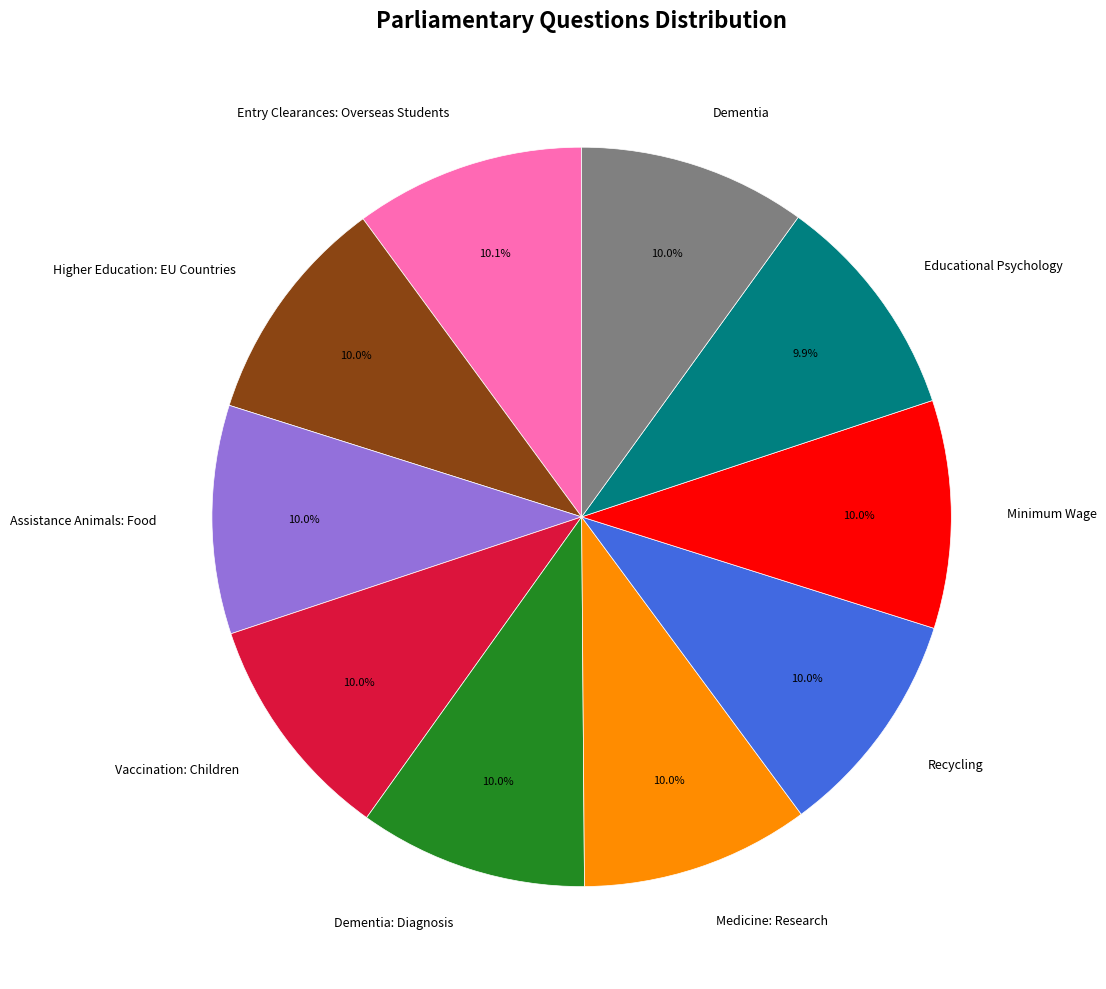

How much of the chart is everything except Dementia?

90.0%